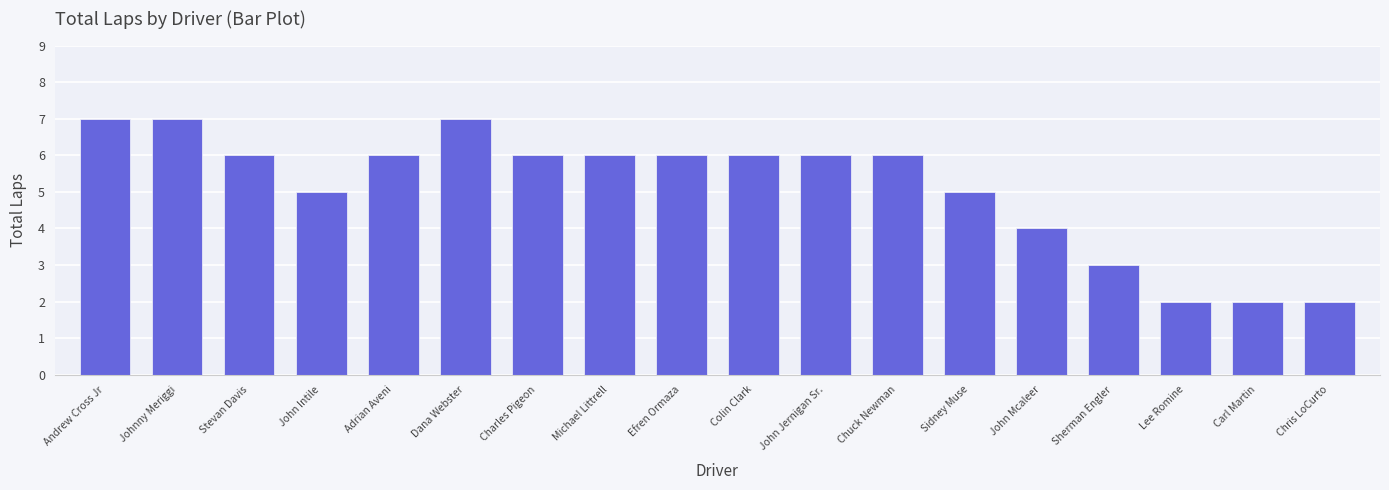

What is the label of the 10th bar from the right?

Efren Ormaza